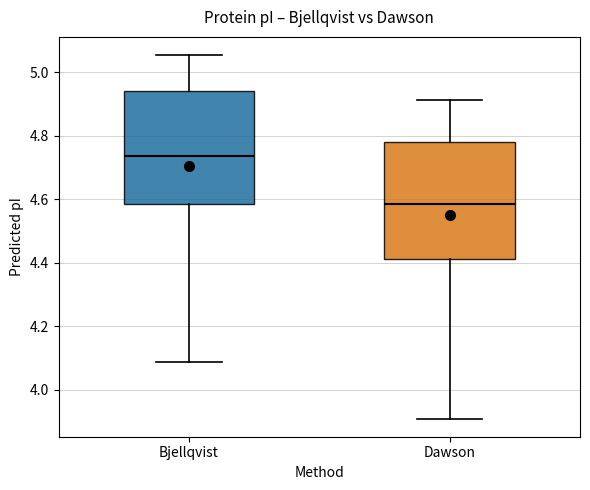

Reading left to right, transcribe this box plot: for each box, give where its median line is, the range the box spans, and where its two whiskers end, as read against the y-axis. The values are not printed on the chart, so give them approximately, as read against the axis.

Bjellqvist: median 4.74, box 4.58 to 4.94, whiskers 4.08 to 5.06
Dawson: median 4.58, box 4.42 to 4.78, whiskers 3.92 to 4.92